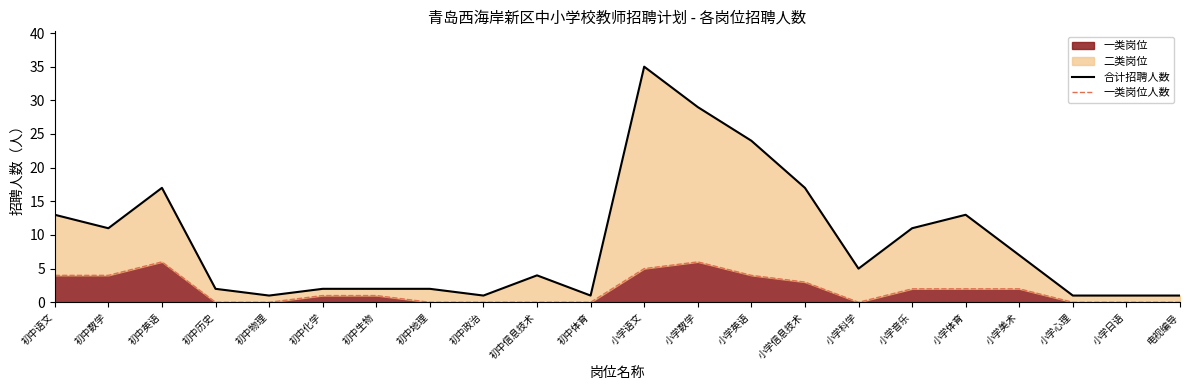

At how many categories does at least one series exceed 1?

16